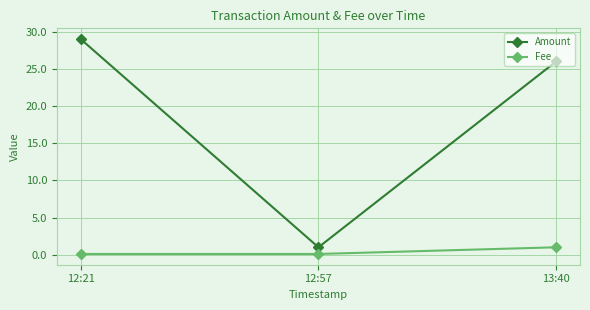

What is the sum of the Amount values at 12:21 and 13:40?

55.0